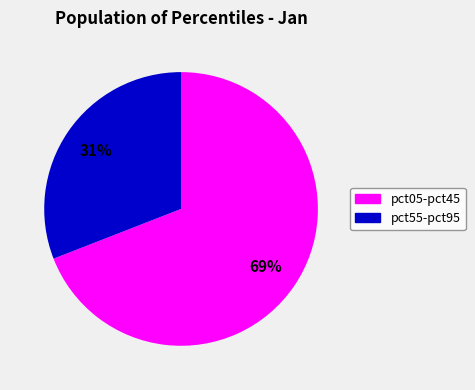

To the nearest percent, what is the average slice percentage?

50%